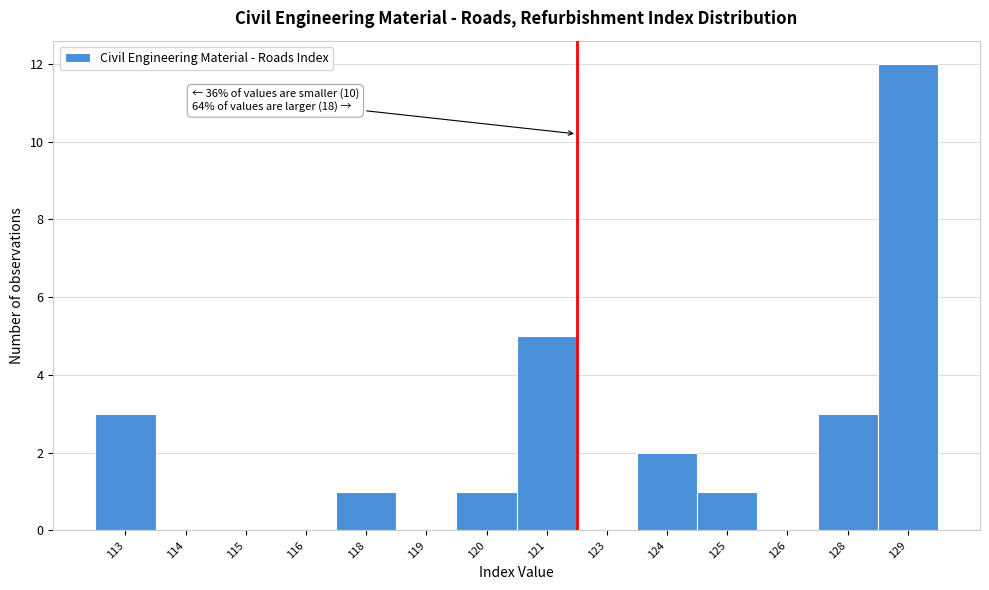

Reading left to right, extract all data points from this chart.

113=3	114=0	115=0	116=0	118=1	119=0	120=1	121=5	123=0	124=2	125=1	126=0	128=3	129=12